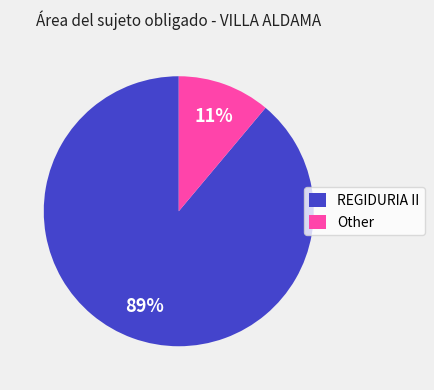

What is the largest slice in the pie chart?

REGIDURIA II